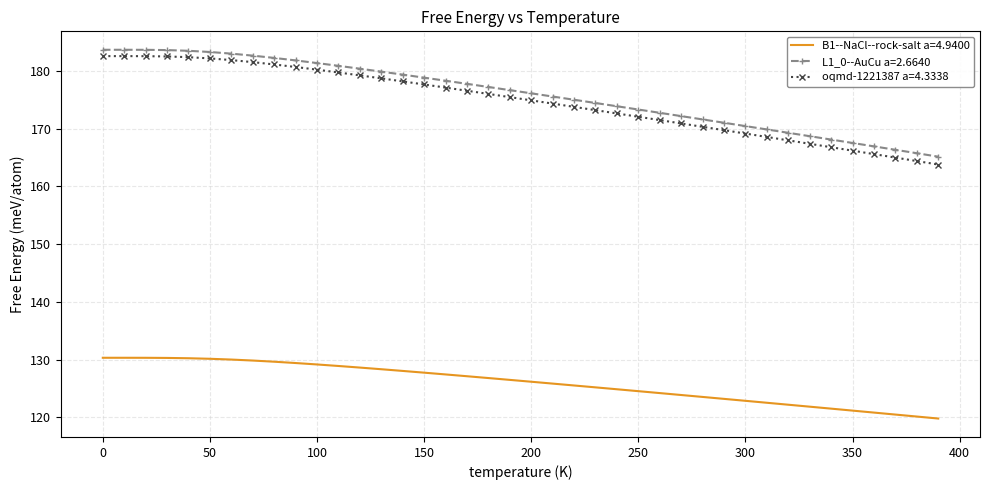

What is the difference between the maximum and minimum values in the B1--NaCl--rock-salt a=4.9400 series?

10.5